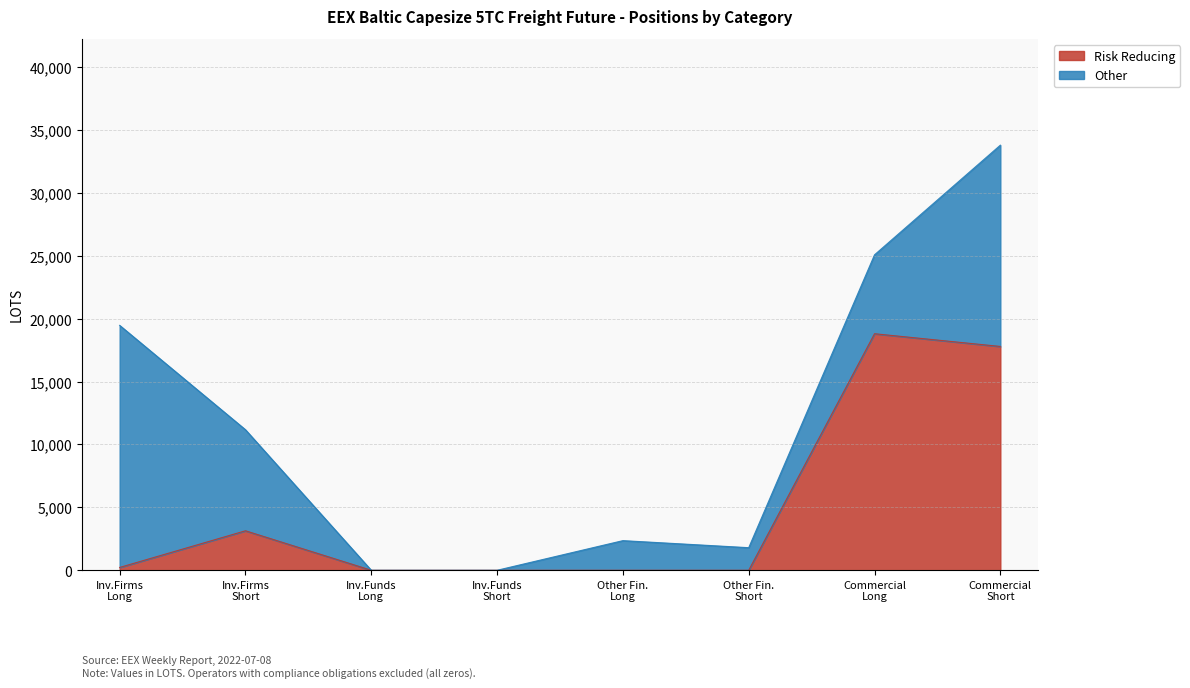

What are all the series names shown in the legend?

Risk Reducing, Other